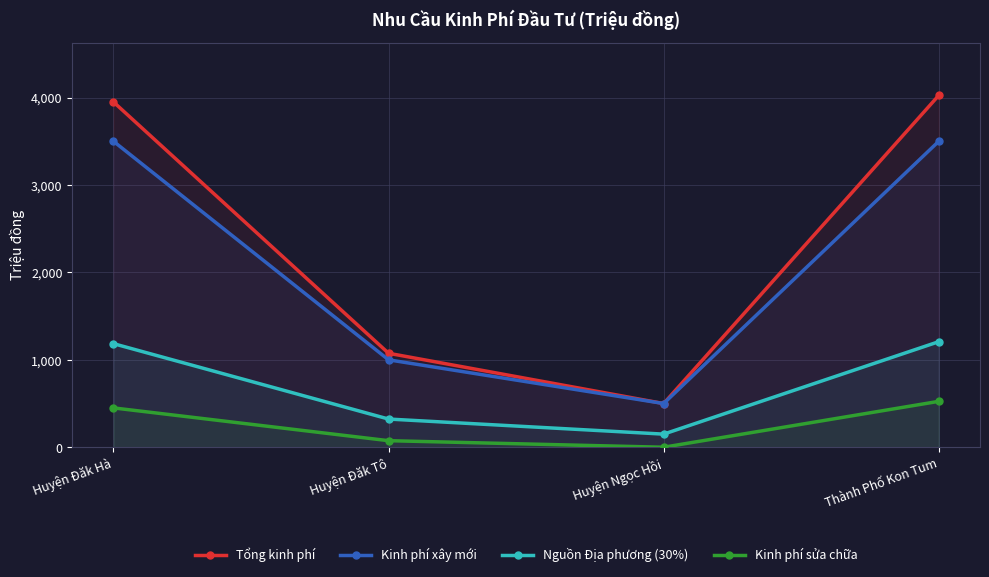

Which series has the largest range (max minus min)?

Tổng kinh phí